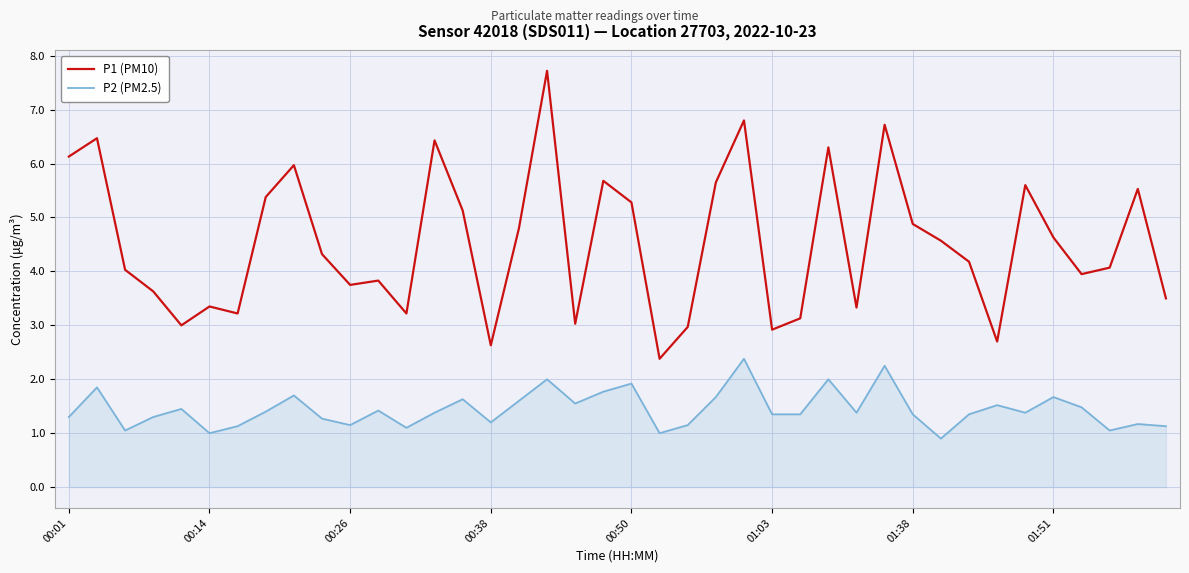

How many lines are shown in the chart?

2